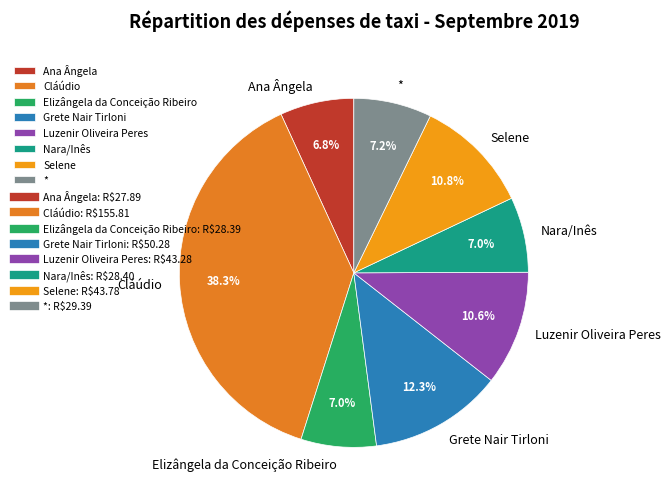

To the nearest percent, what is the difference between the largest and smallest slice percentages?

31%